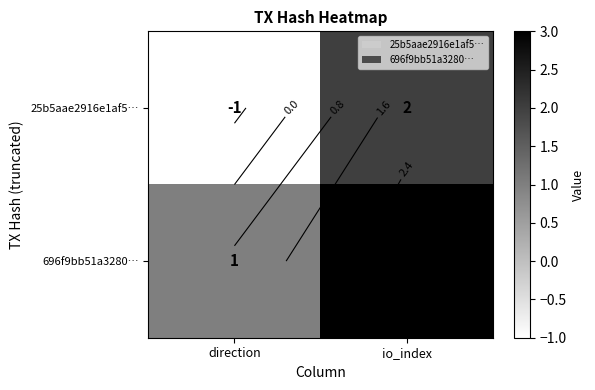

What is the average value of the 696f9bb51a3280… series?

2